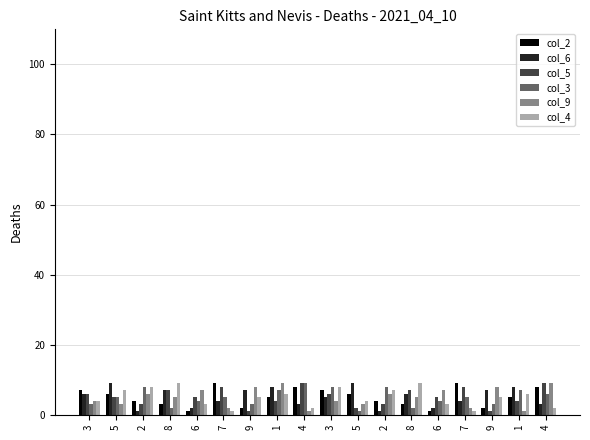

List the series in order of their peak value, highest first.

col_2, col_6, col_5, col_3, col_9, col_4